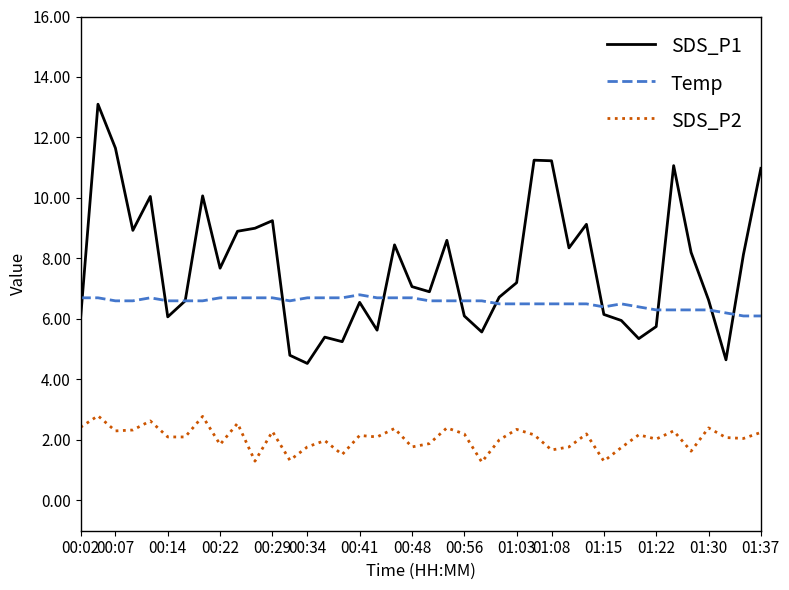

How many categories are shown in the chart?

40